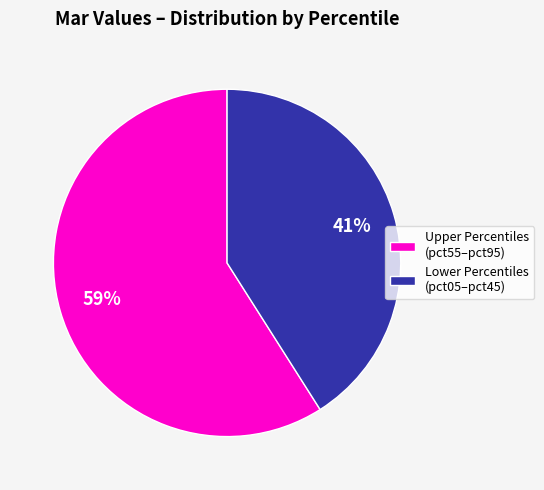

Rank the categories by value from highest to lowest.

Upper Percentiles (pct55–pct95), Lower Percentiles (pct05–pct45)